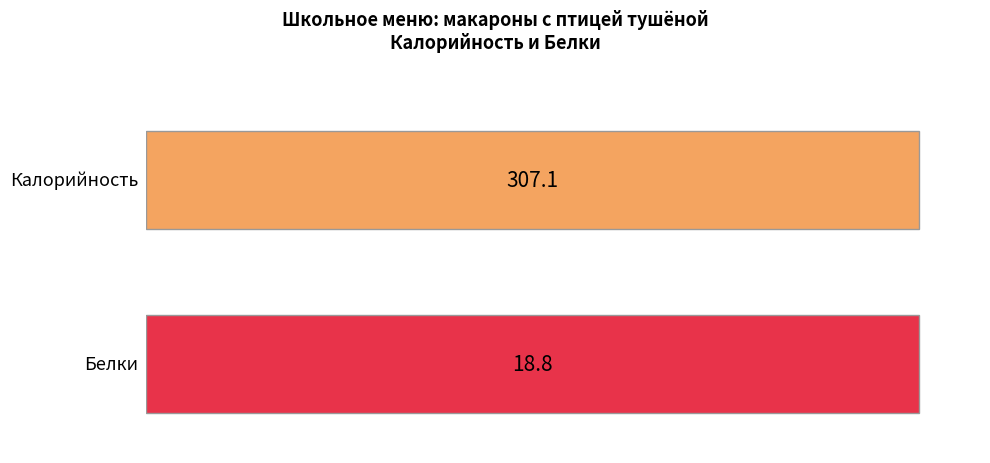

Rank the series by their maximum value, from lowest to highest.

Белки, Калорийность